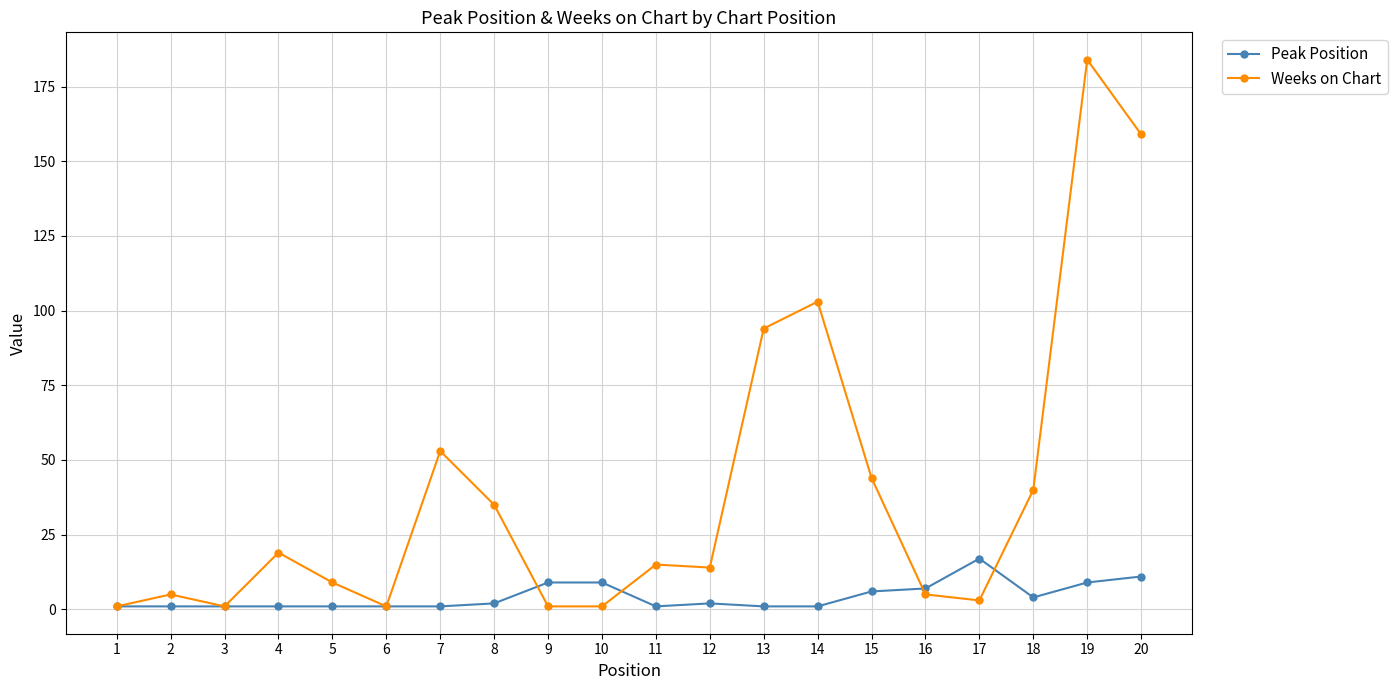

What is the sum of all Peak Position values?

86